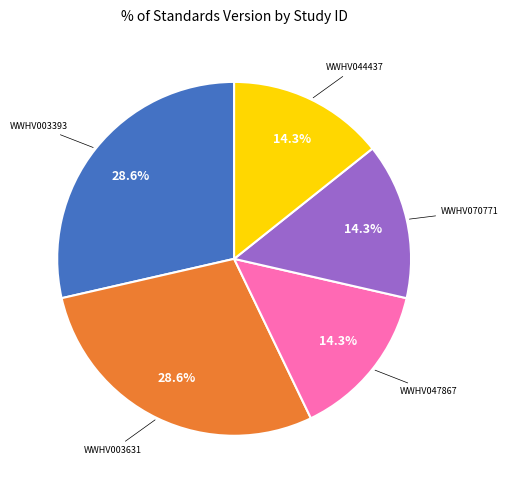

Is there a majority slice in this chart?

No